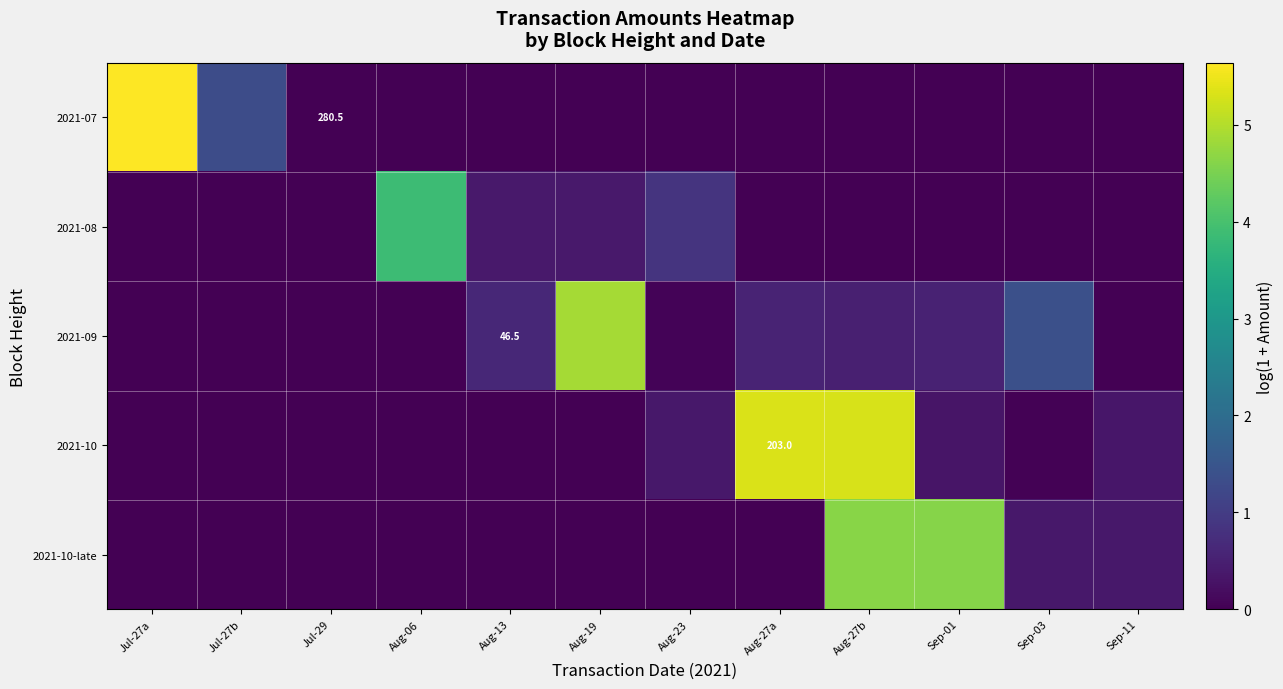

What is the total value across all series at Sep-01?

5.5